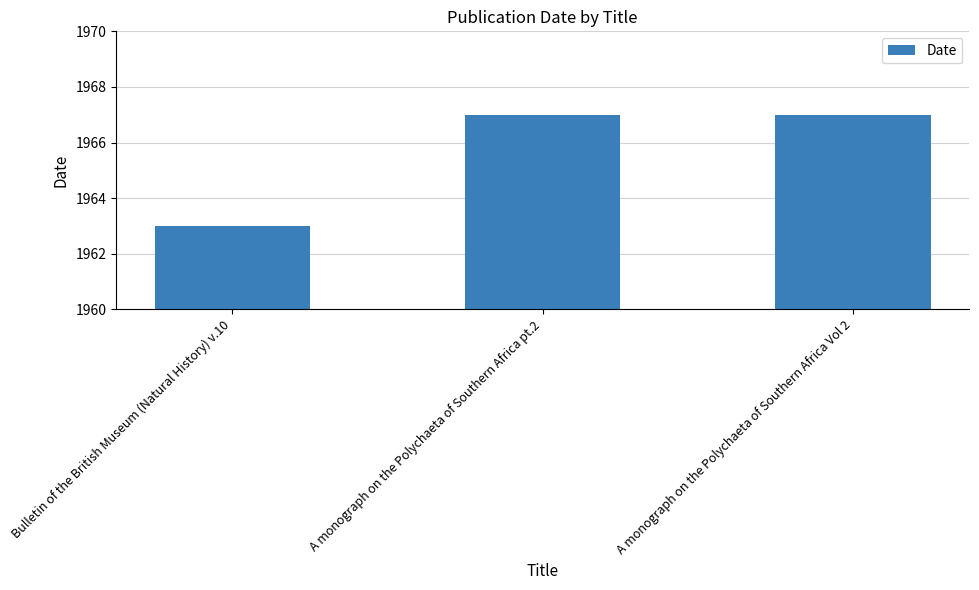

What is the label of the 1st bar from the left?

Bulletin of the British Museum (Natural History) v.10